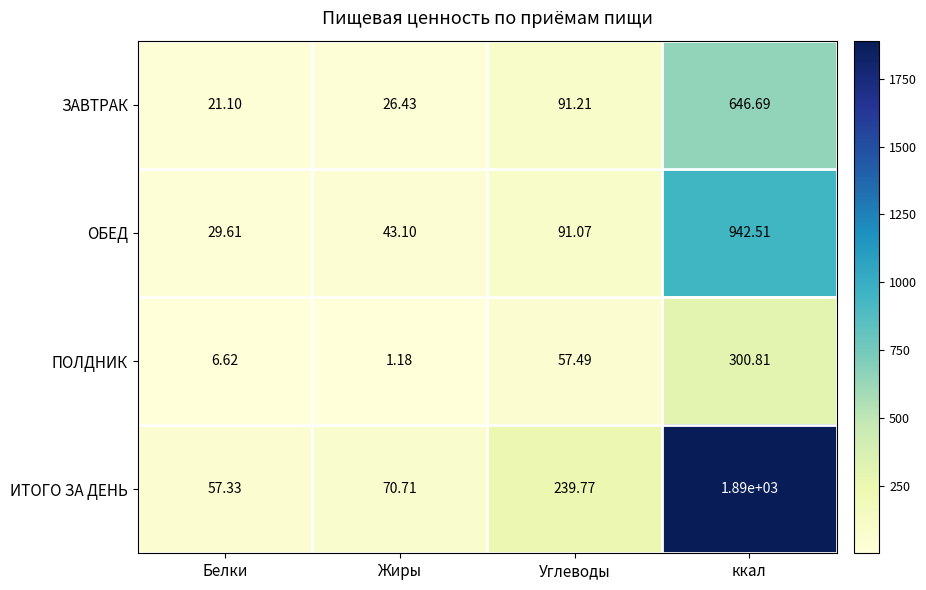

At which category does the chart reach its minimum across all series?

Жиры